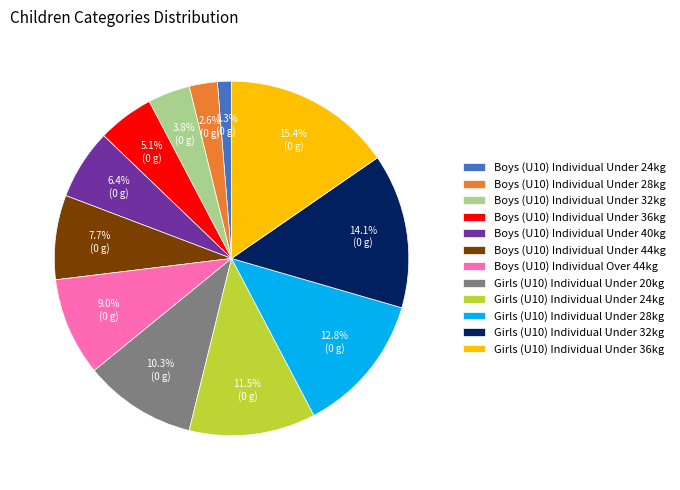

To the nearest percent, what percentage of the pie is Boys (U10) Individual Over 44kg?

9%